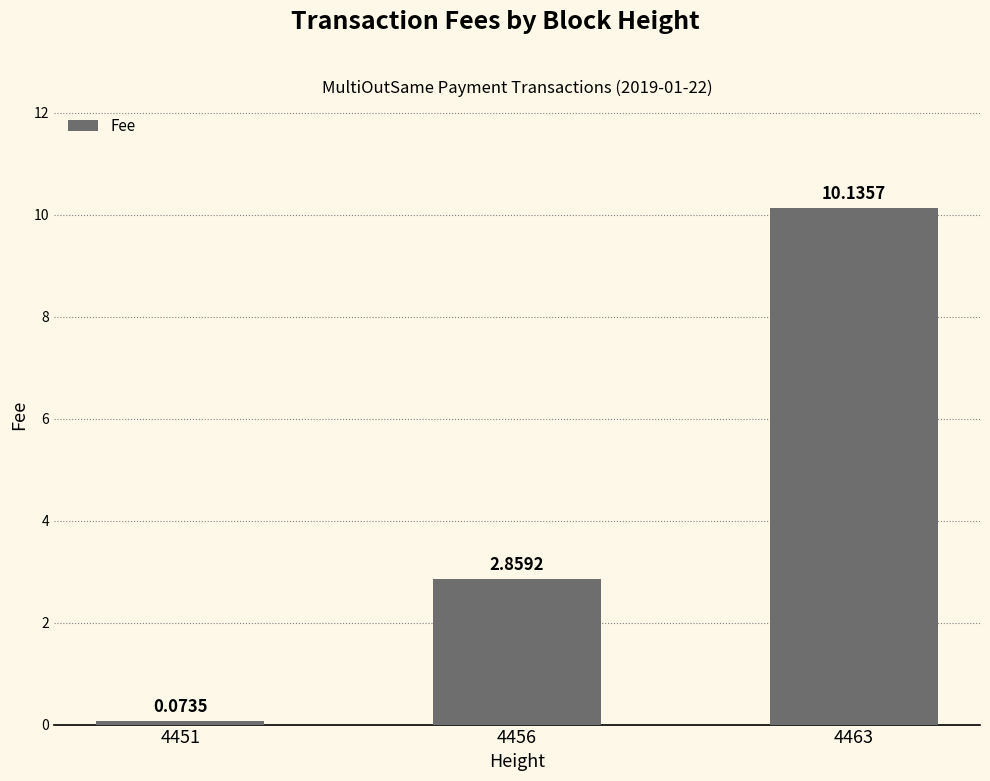

What is the change in value from 4451 to 4463?

+10.1